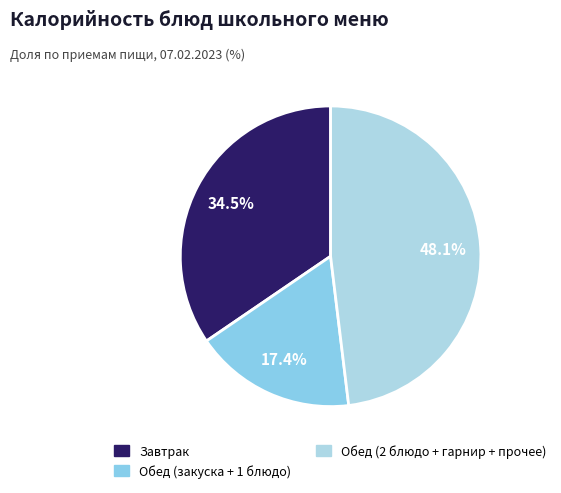

How many segments does this pie chart have?

3